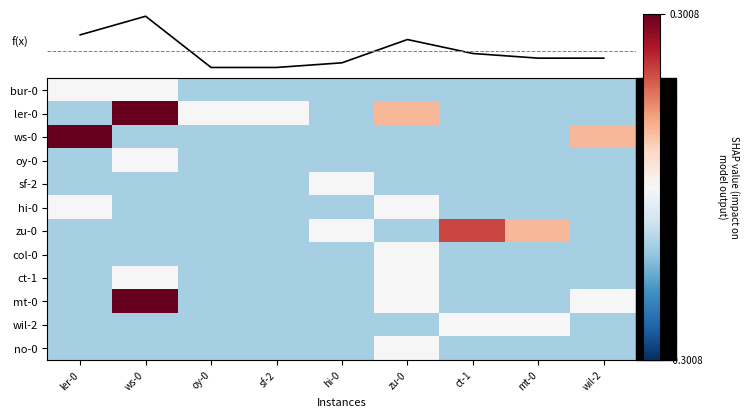

At which category is the sum across all series the highest?

ws-0